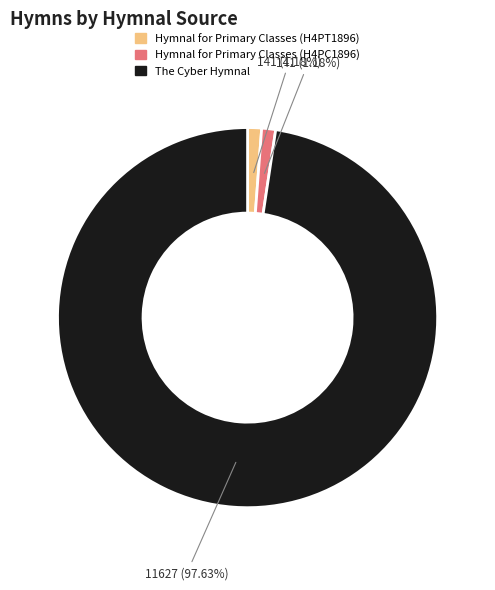

Which slice is the largest?

The Cyber Hymnal